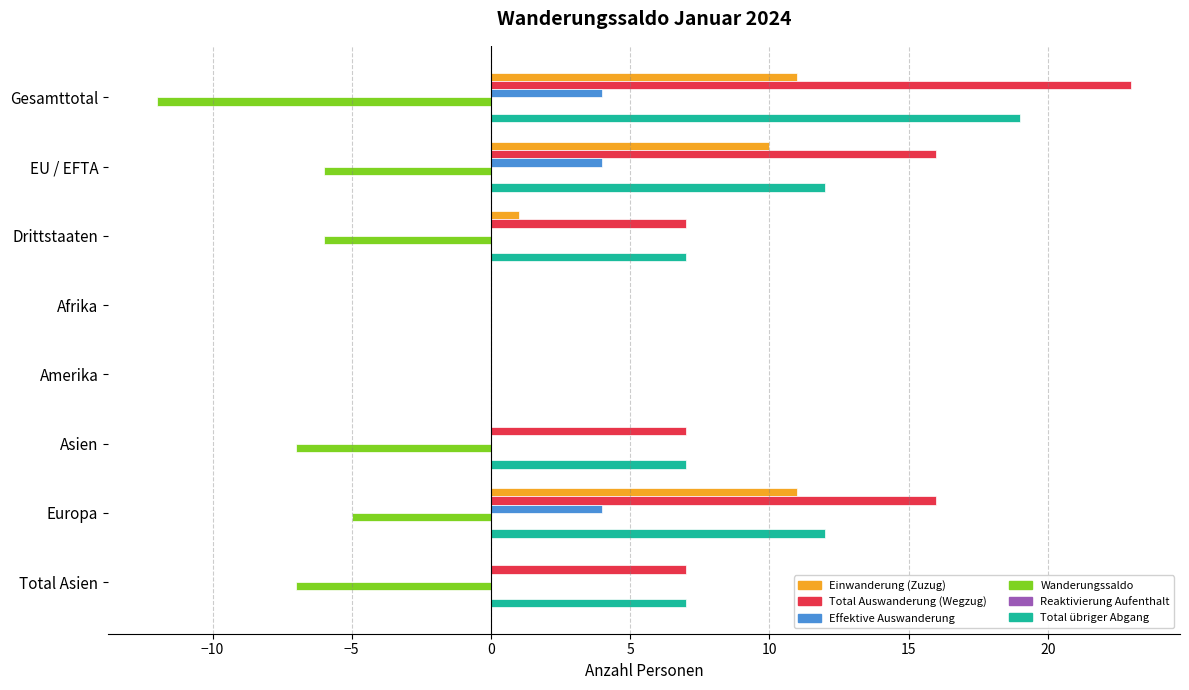

What is the highest value of the Effektive Auswanderung series?

4